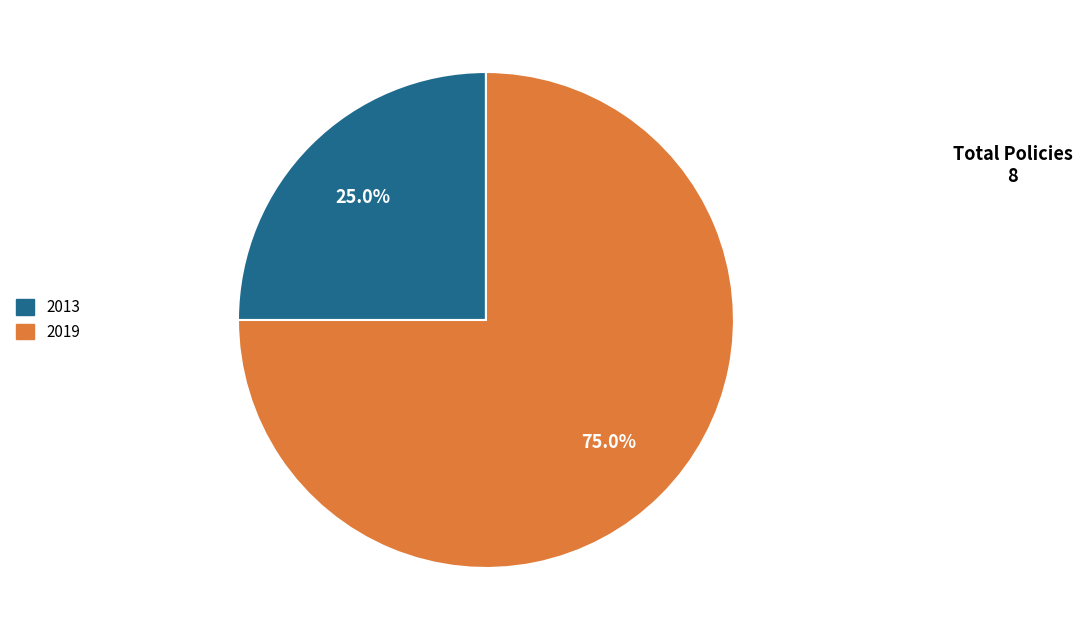

Is there a majority slice in this chart?

Yes